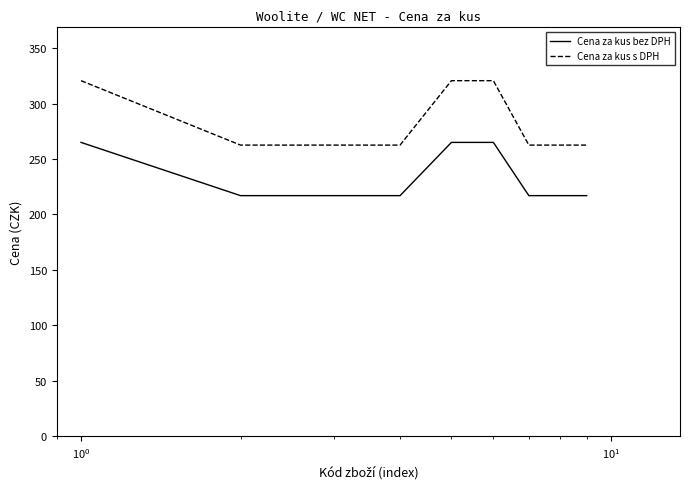

What is the maximum value for Cena za kus bez DPH?

265.0